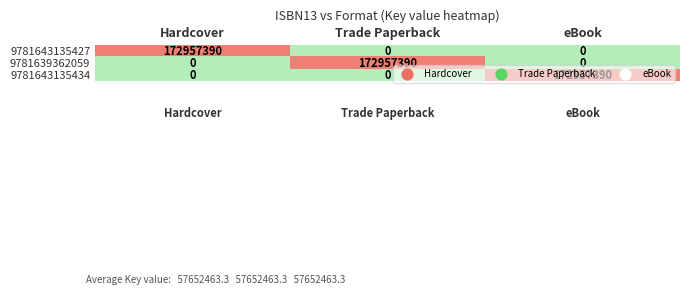

Is the value of 9781643135434 at eBook greater than the value of 9781643135427 at eBook?

Yes